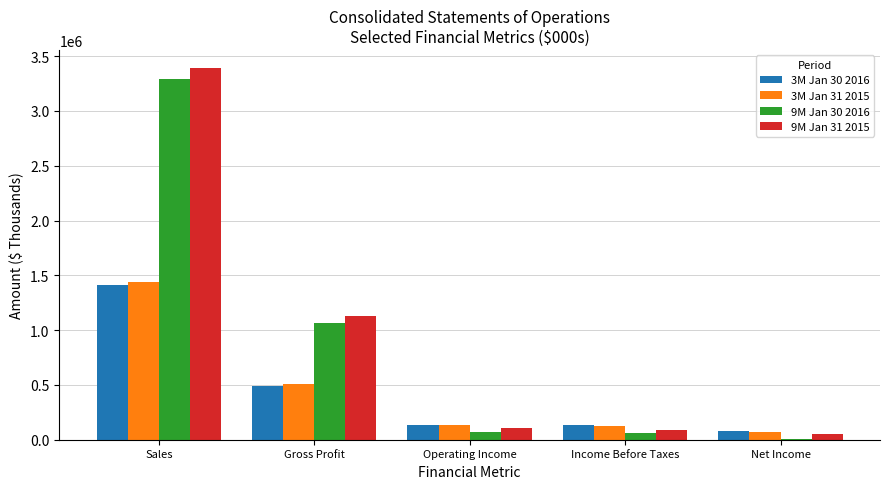

Which label corresponds to the largest value in the chart?

Sales